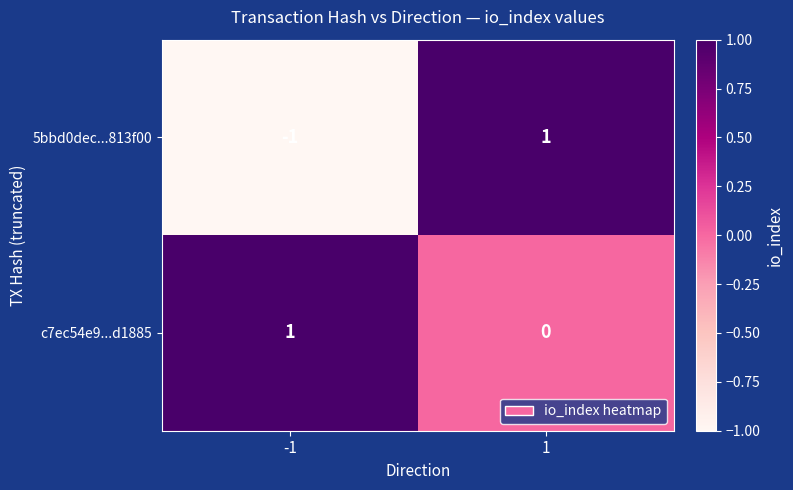

Which series has the largest range (max minus min)?

5bbd0dec...813f00